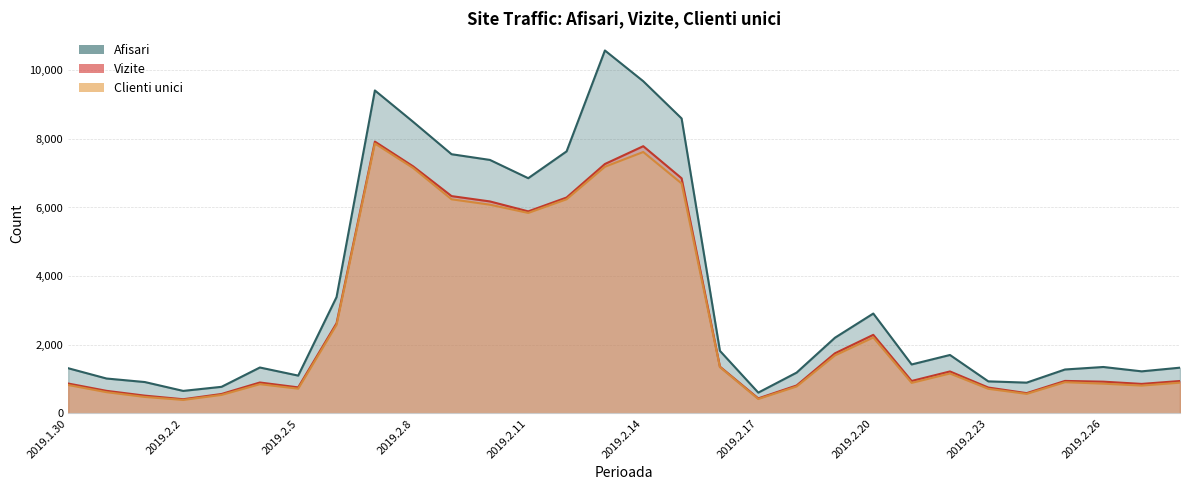

Is the value of Vizite at 2019.2.24 greater than the value of Clienti unici at 2019.2.17?

Yes